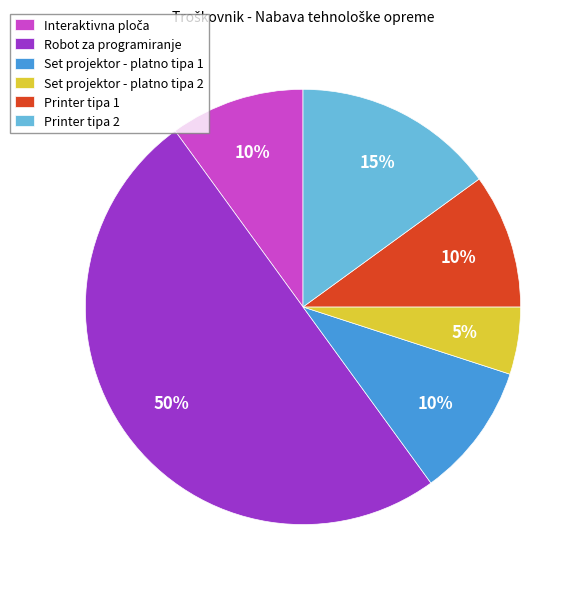

Does Printer tipa 1 account for over 50% of the chart?

No